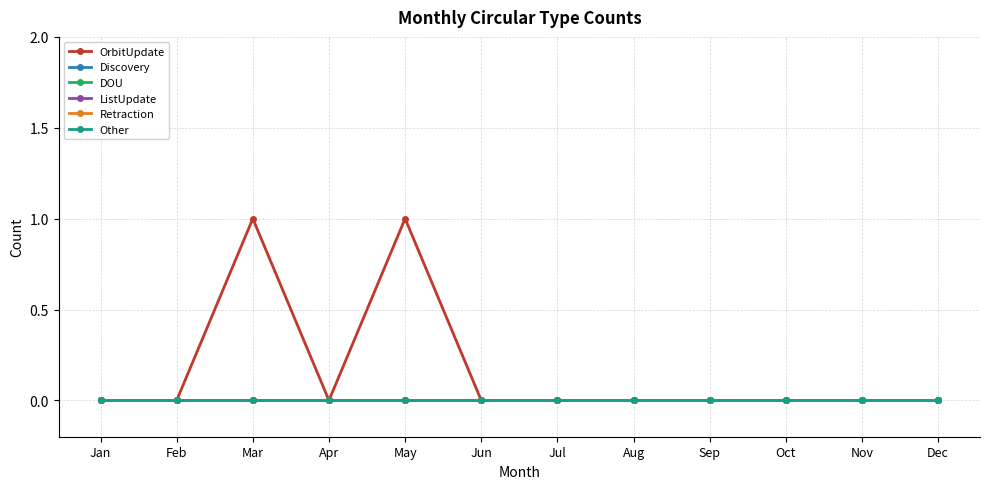

Reading left to right, list all the values displayed in this chart.

OrbitUpdate: Jan=0	Feb=0	Mar=1	Apr=0	May=1	Jun=0	Jul=0	Aug=0	Sep=0	Oct=0	Nov=0	Dec=0
Discovery: Jan=0	Feb=0	Mar=0	Apr=0	May=0	Jun=0	Jul=0	Aug=0	Sep=0	Oct=0	Nov=0	Dec=0
DOU: Jan=0	Feb=0	Mar=0	Apr=0	May=0	Jun=0	Jul=0	Aug=0	Sep=0	Oct=0	Nov=0	Dec=0
ListUpdate: Jan=0	Feb=0	Mar=0	Apr=0	May=0	Jun=0	Jul=0	Aug=0	Sep=0	Oct=0	Nov=0	Dec=0
Retraction: Jan=0	Feb=0	Mar=0	Apr=0	May=0	Jun=0	Jul=0	Aug=0	Sep=0	Oct=0	Nov=0	Dec=0
Other: Jan=0	Feb=0	Mar=0	Apr=0	May=0	Jun=0	Jul=0	Aug=0	Sep=0	Oct=0	Nov=0	Dec=0